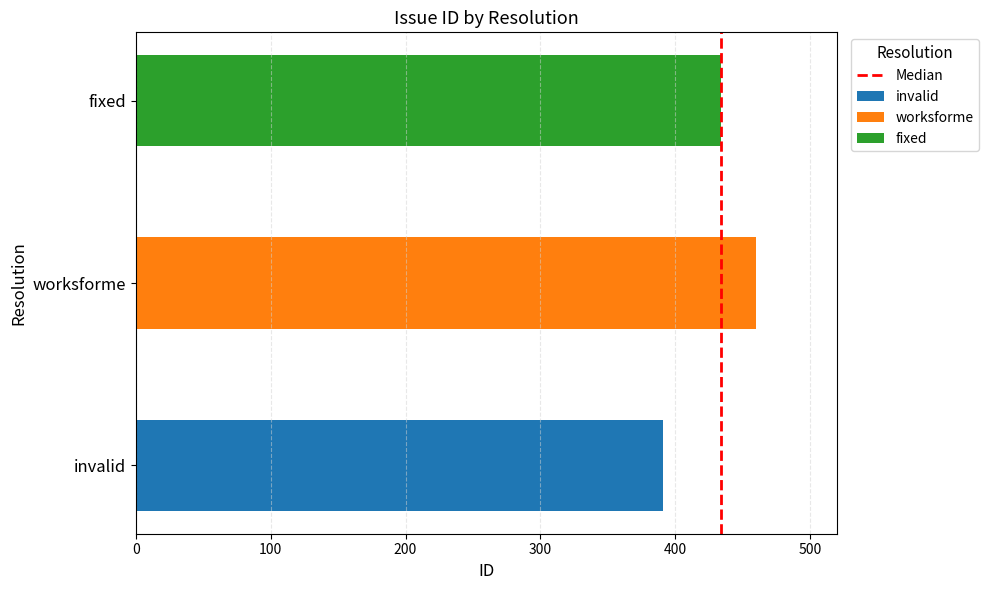

Are the bars grouped side by side (vs. stacked)?

No